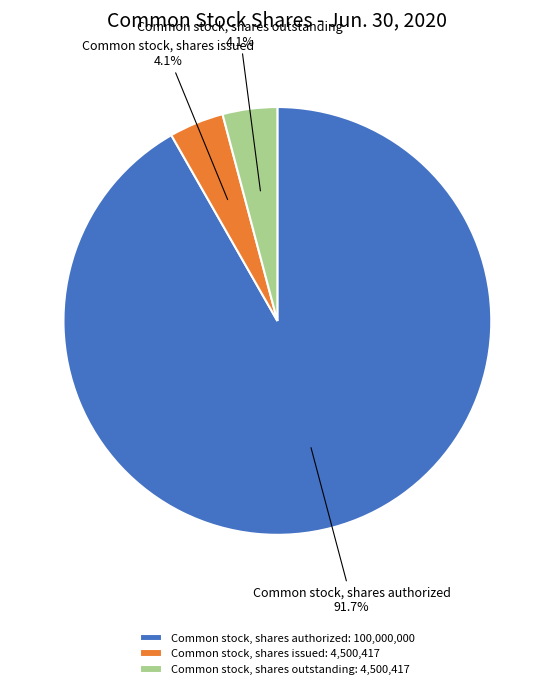

The Common stock, shares authorized slice represents 99% of the pie. True or false?

False